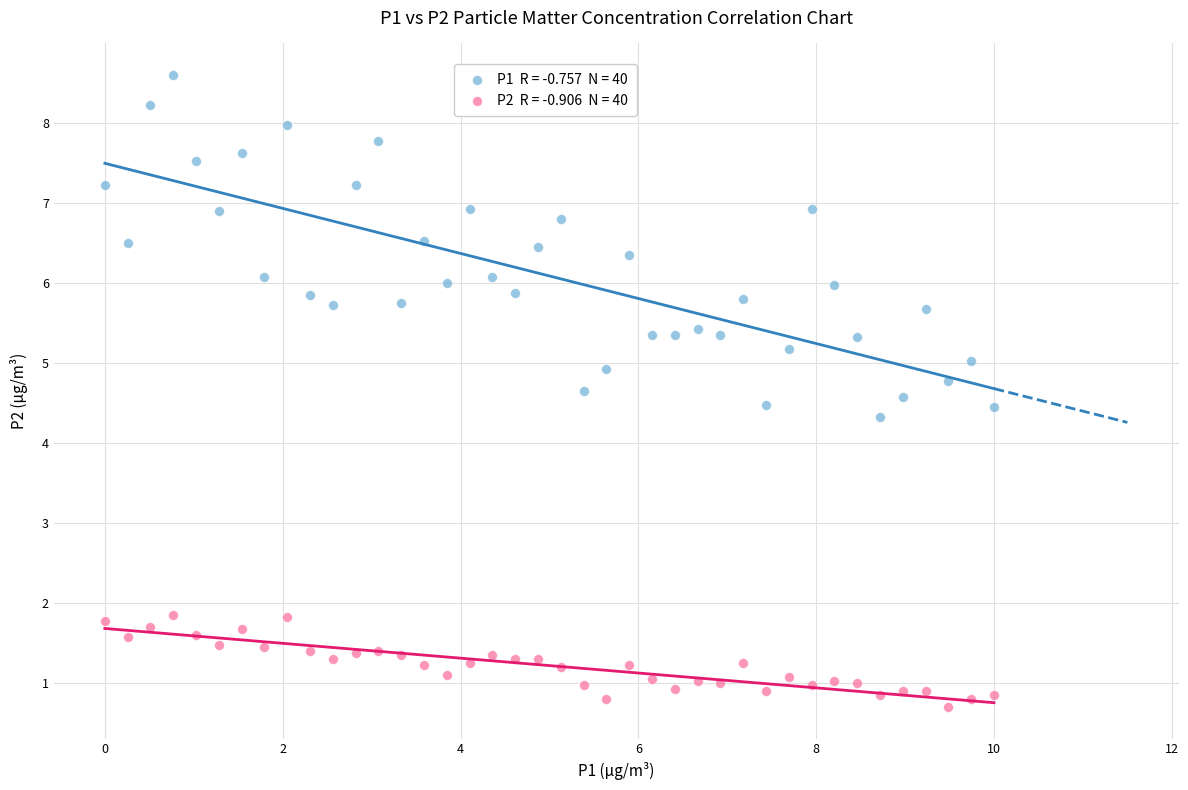

Across all series, what Y value is closest to 4?

4.3